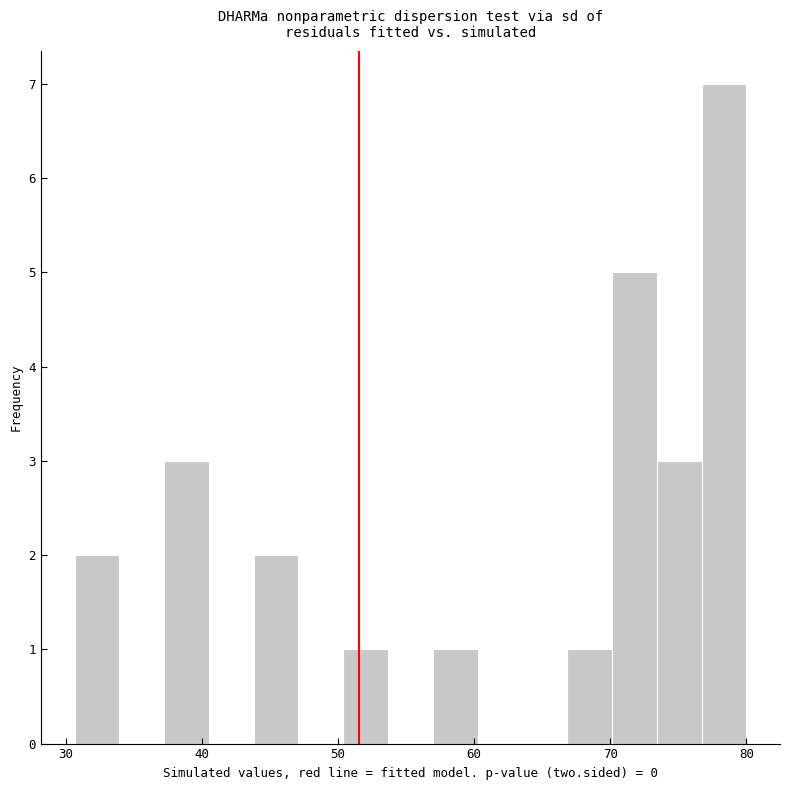

Read against the x-axis, roughly where is the centre of the tallest bar?

78